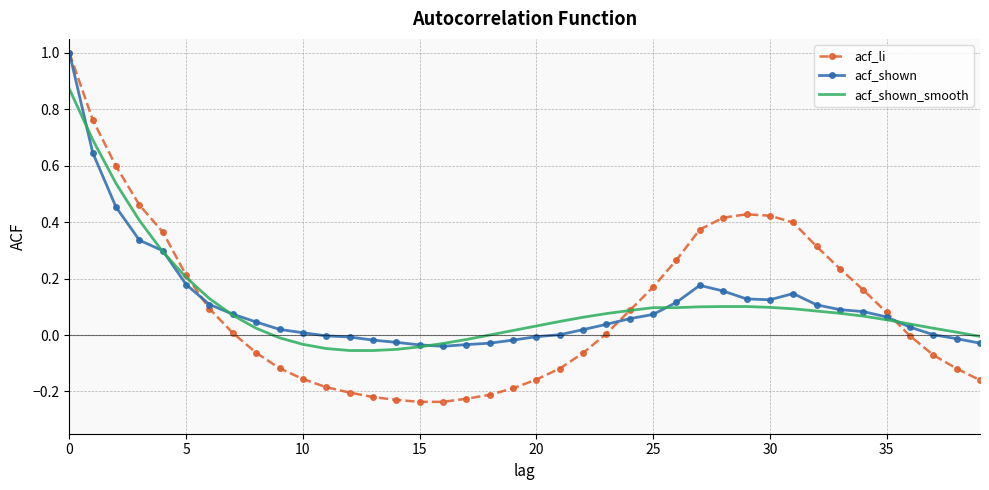

Which series has the widest spread of values?

acf_li